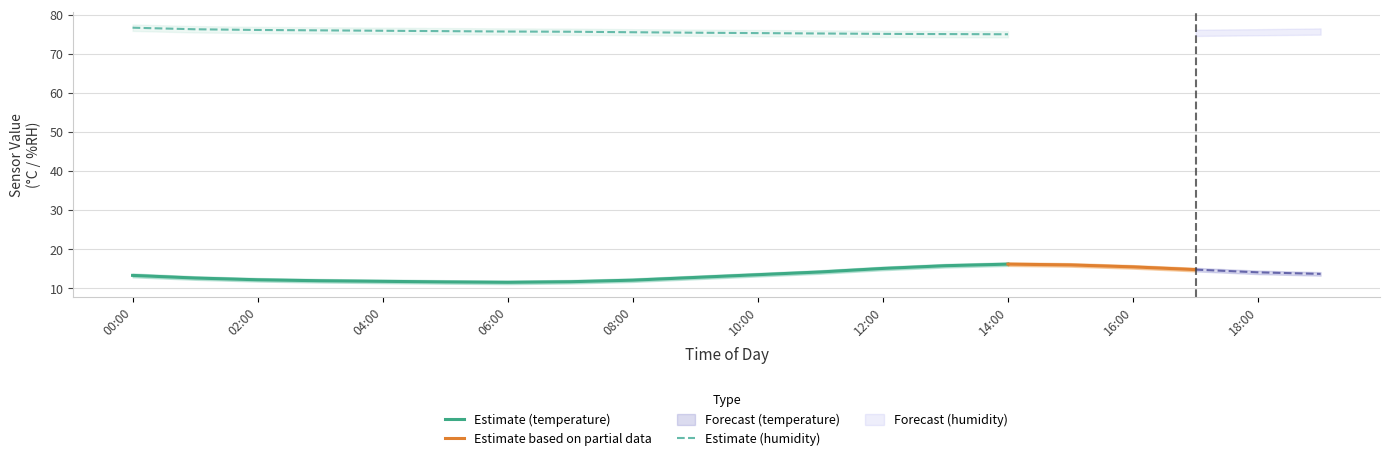

The value of Estimate (temperature) at 12:00 is 24.0. True or false?

False